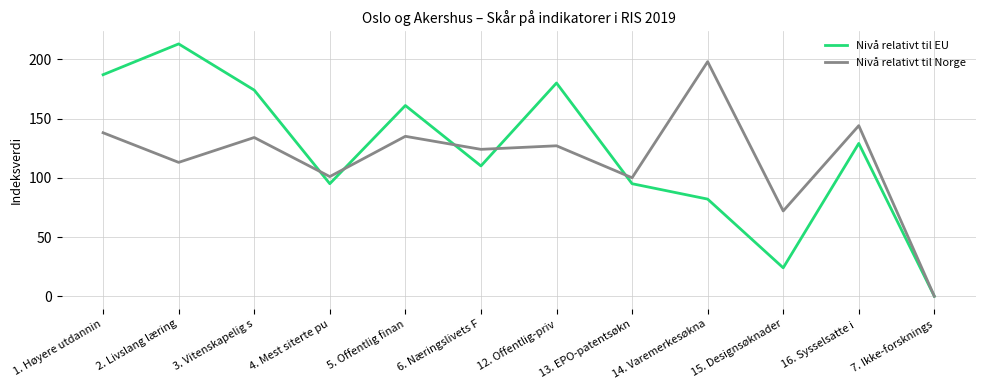

What is the average value of the Nivå relativt til EU series?

121